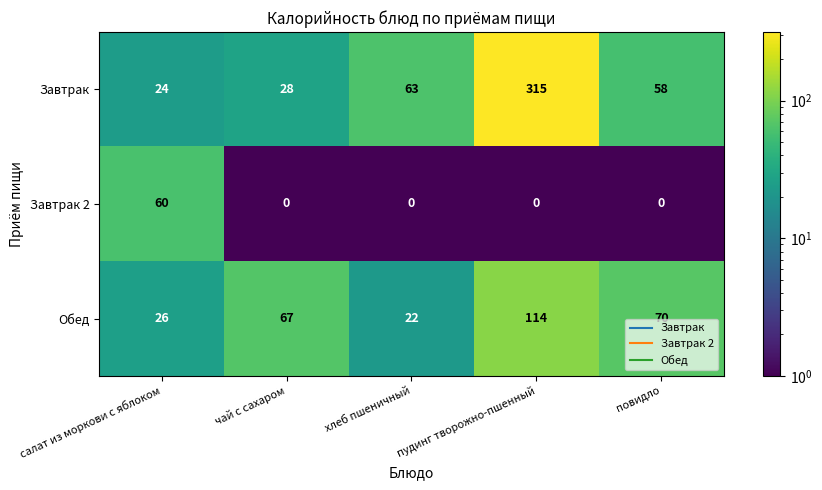

What is the difference between the second highest and second lowest values in the Обед series?

44